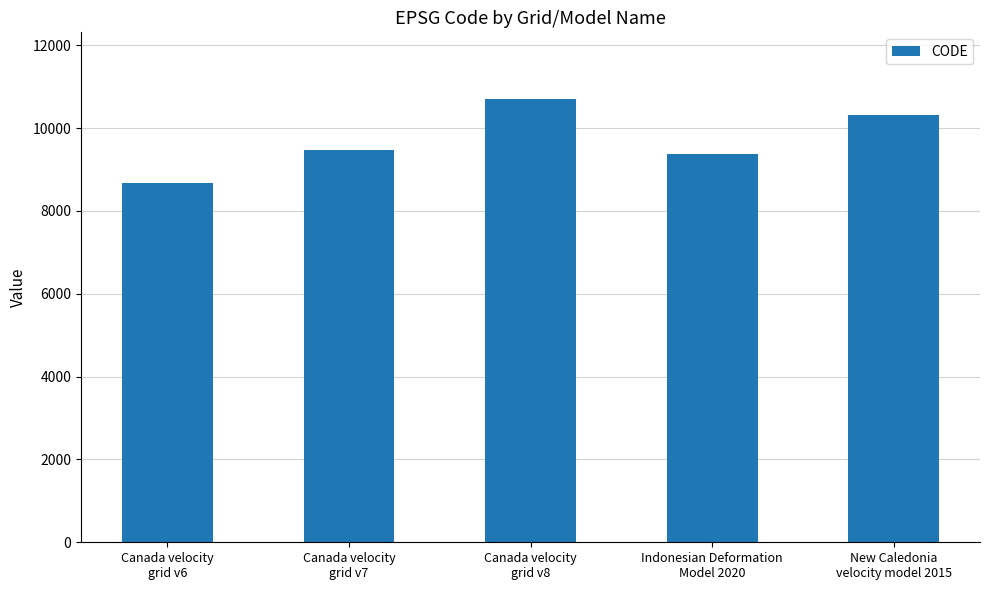

What is the change in value from Canada velocity
grid v6 to New Caledonia
velocity model 2015?

+1647